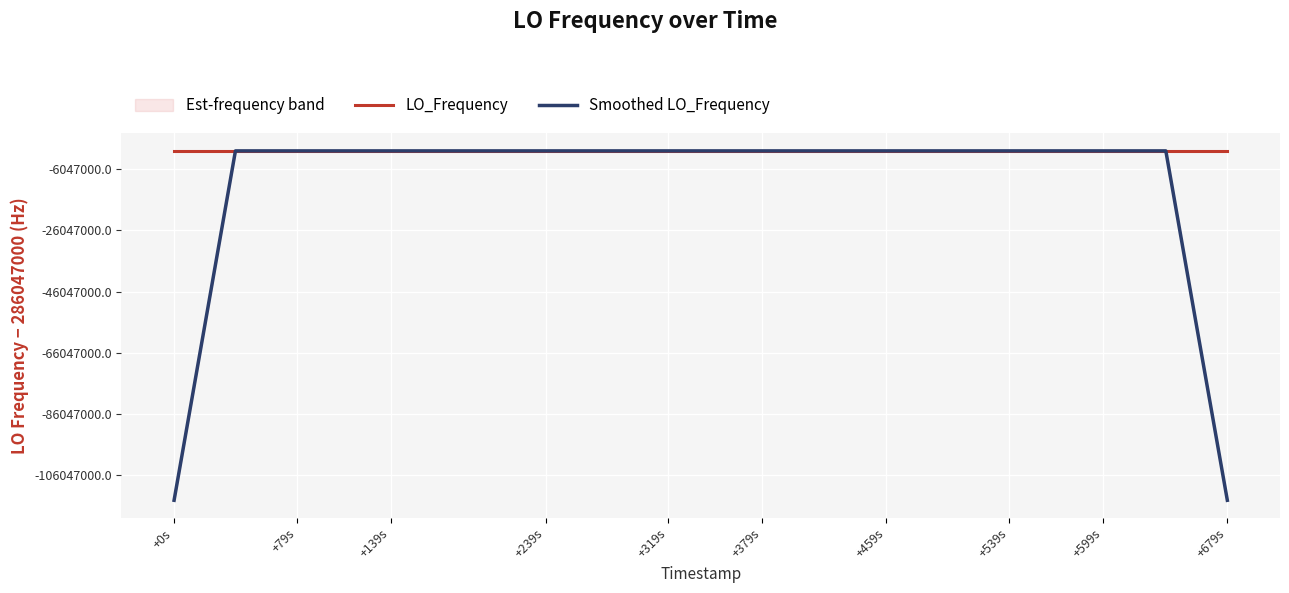

What is the maximum value for LO_Frequency?

286047003.8